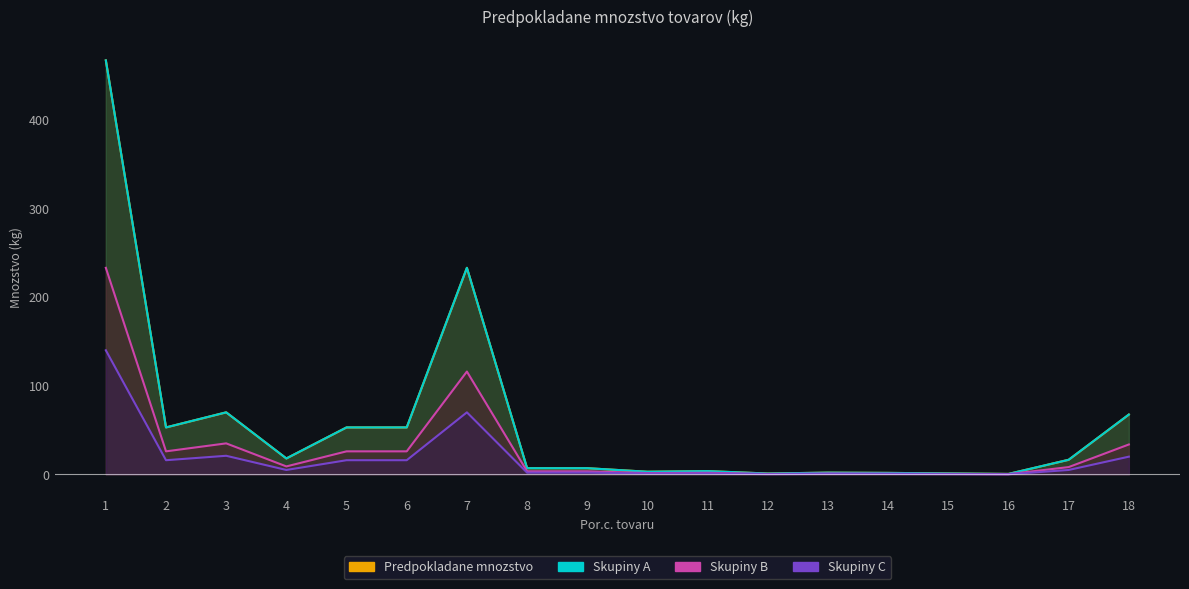

What is the maximum value for Predpokladane mnozstvo?

467.0